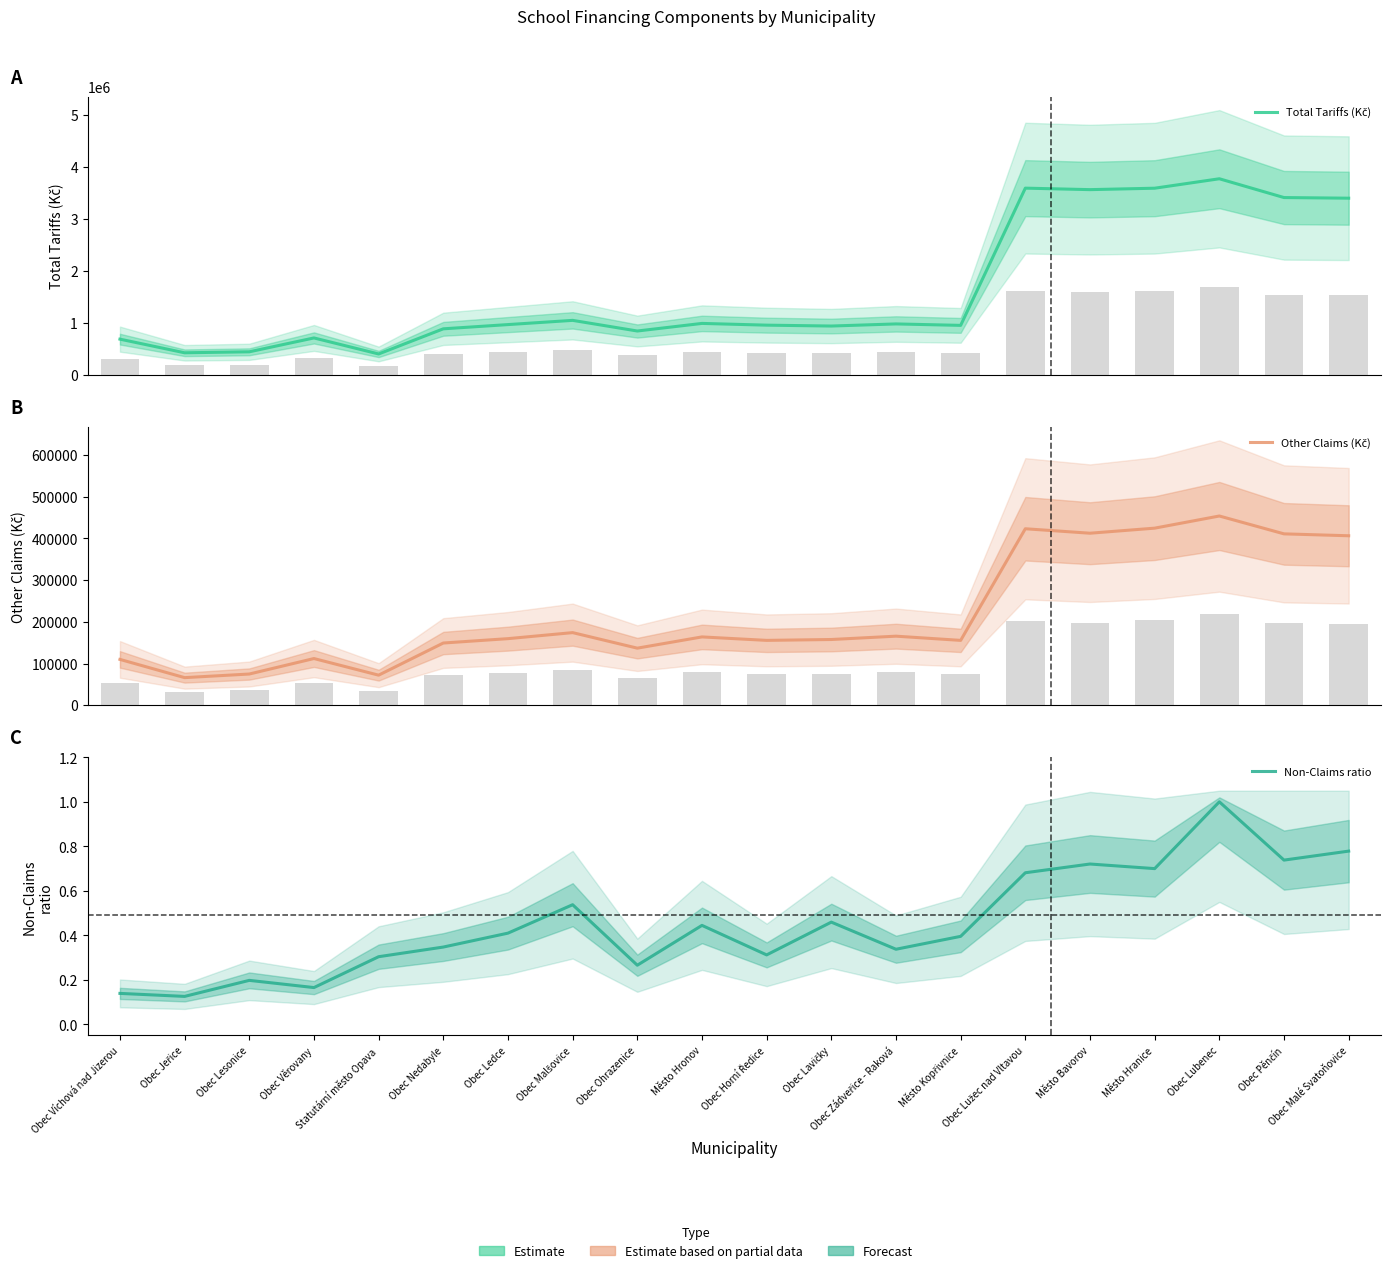

Count the number of data series in this chart.

3